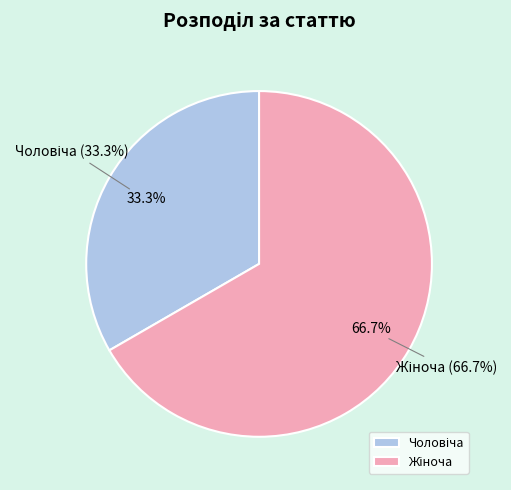

What percentage is the Чоловіча slice, to the nearest percent?

33%